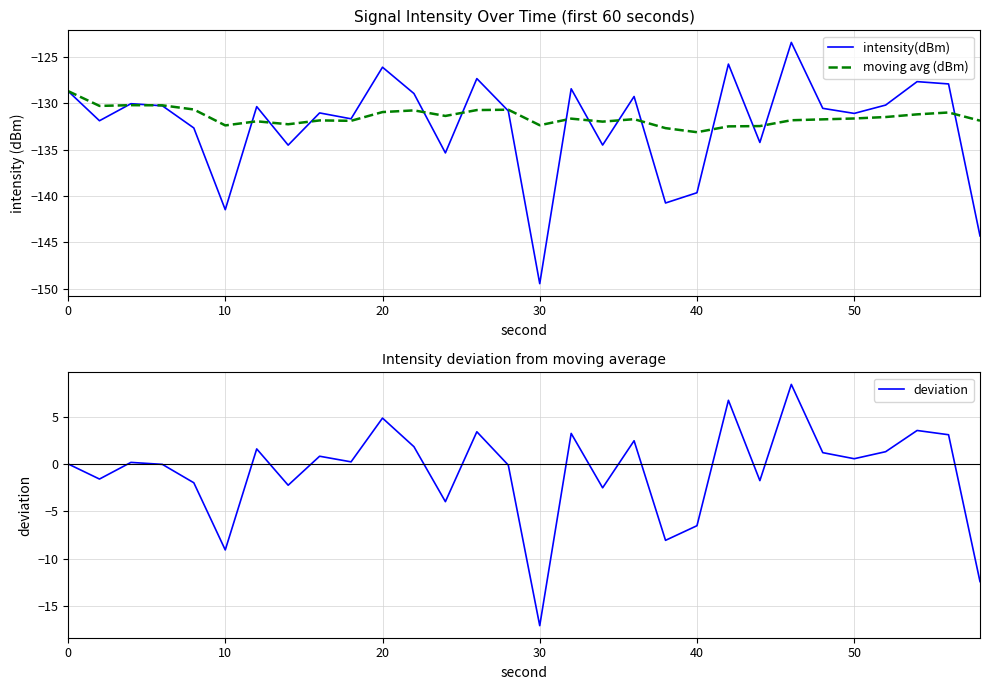

Is it true that deviation equals -11.4 at 40?

False